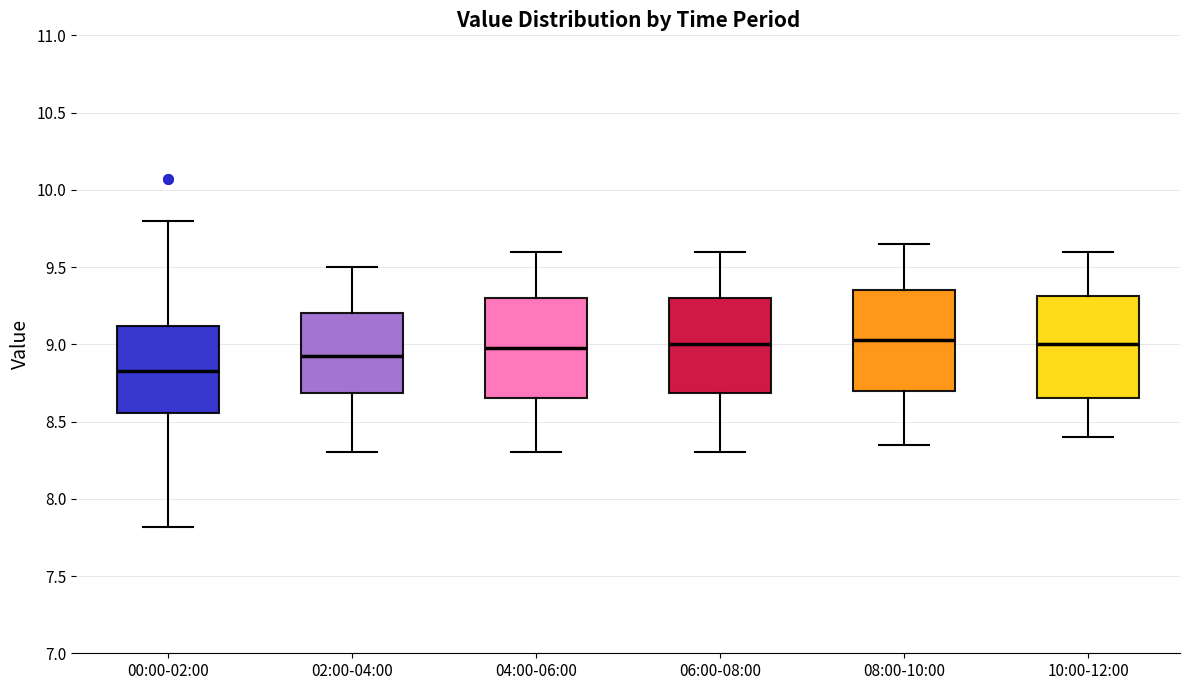

Where does the upper whisker of the box for 04:00-06:00 end on the y-axis? The values are not printed on the chart, so give them approximately, as read against the axis.

9.60